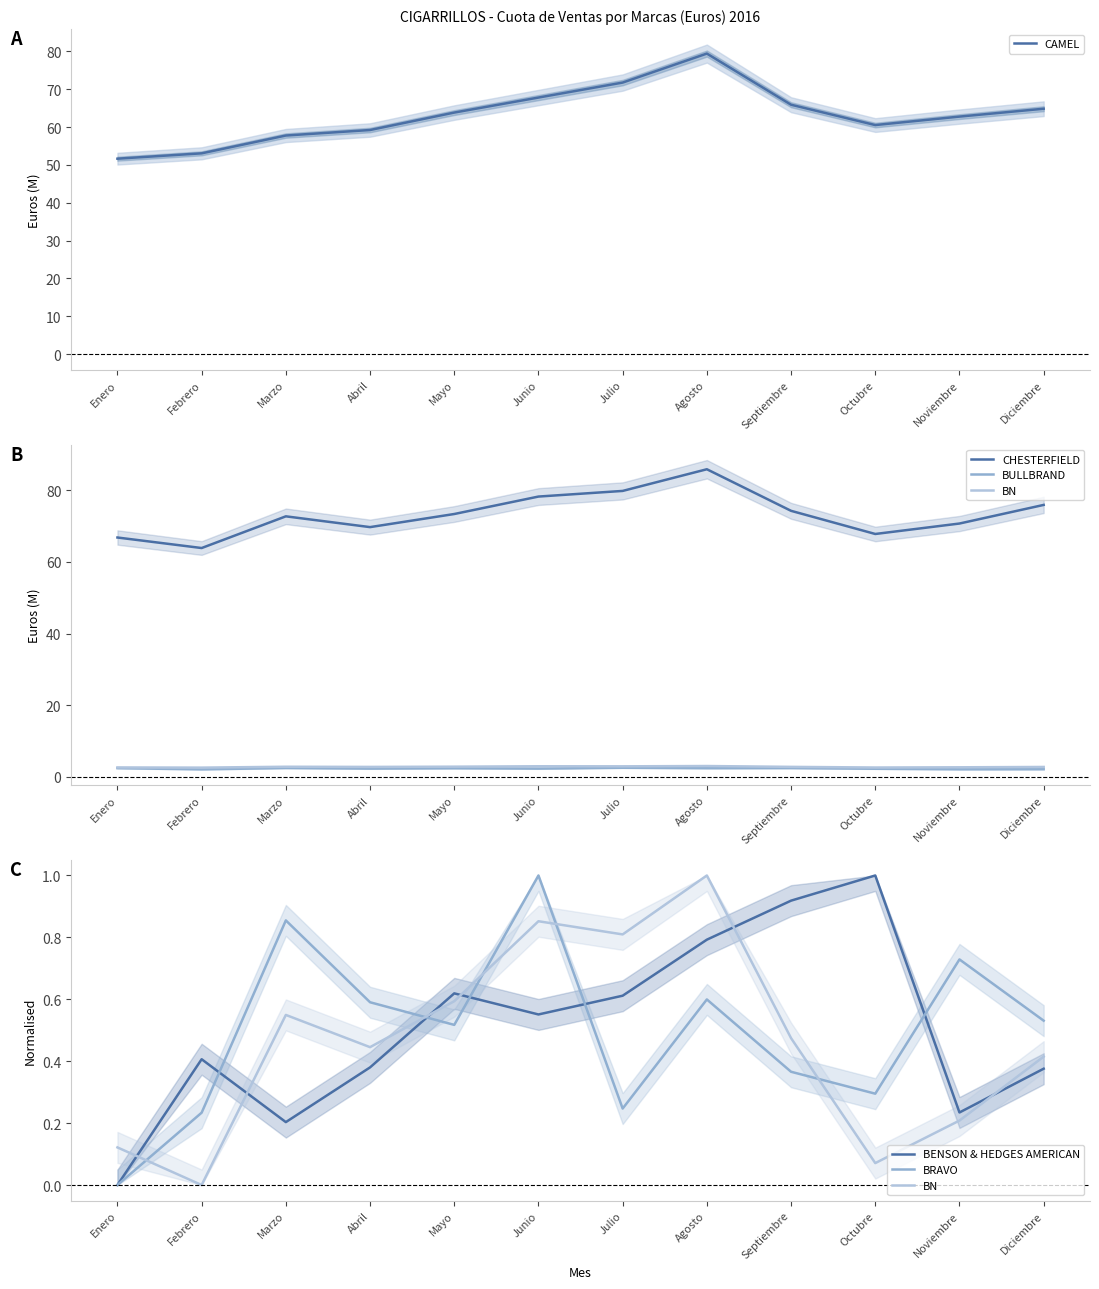

How many categories are shown in the chart?

12